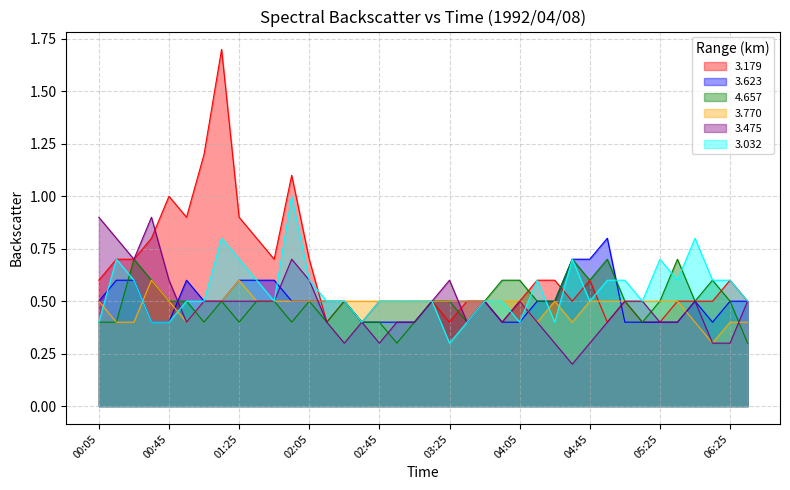

Does the chart display data point markers on the line(s)?

No